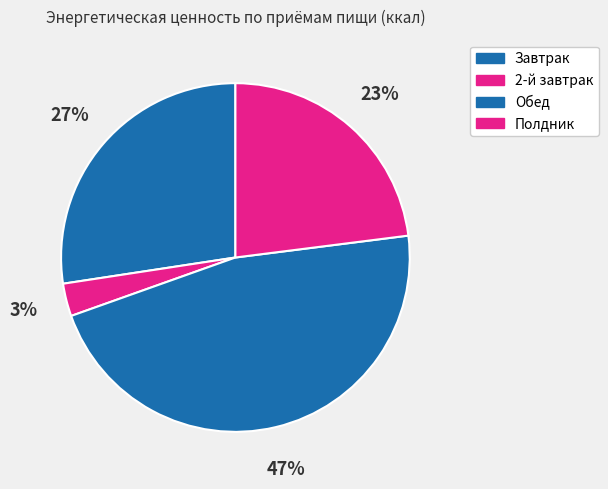

How many segments does this pie chart have?

4